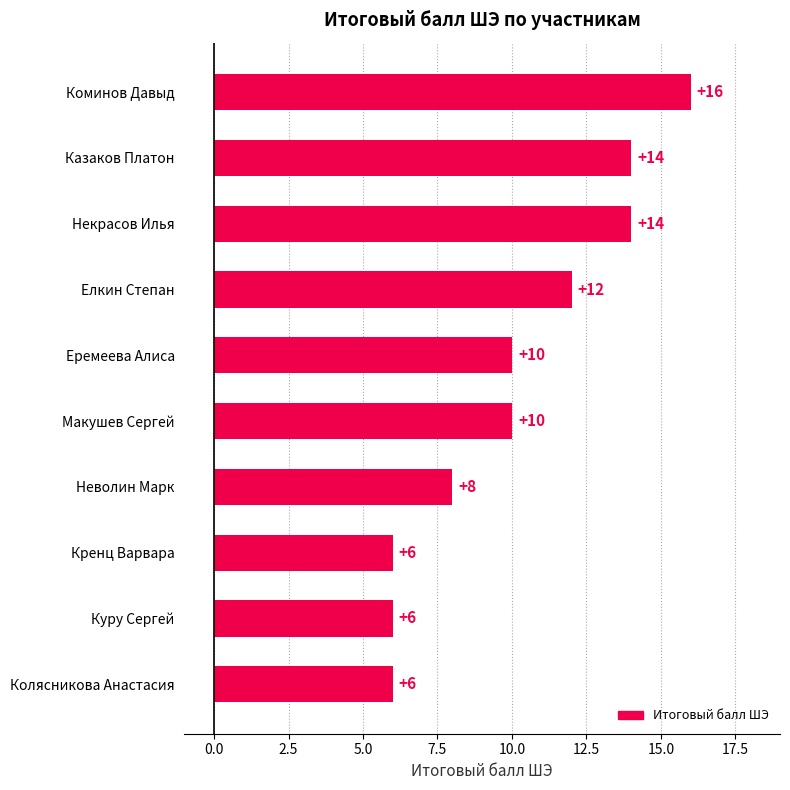

What is the label of the 3rd bar from the top?

Некрасов Илья